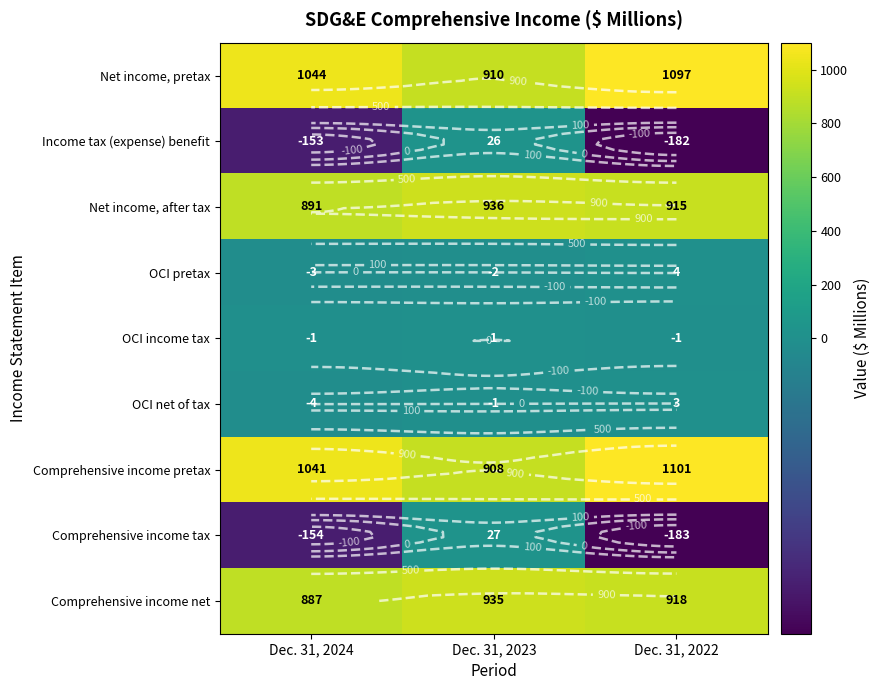

The Comprehensive income pretax series shows 908 at Dec. 31, 2023. True or false?

True